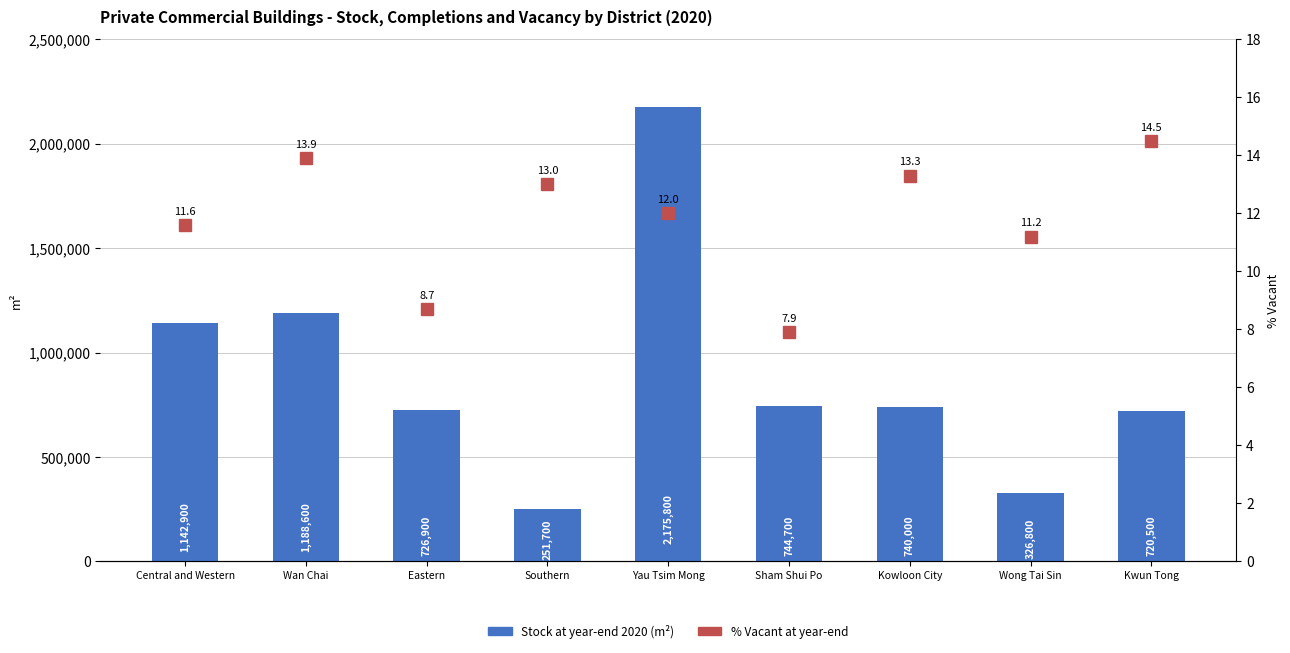

How many values in the Stock at year-end 2020 (m²) series are below 740000?

4